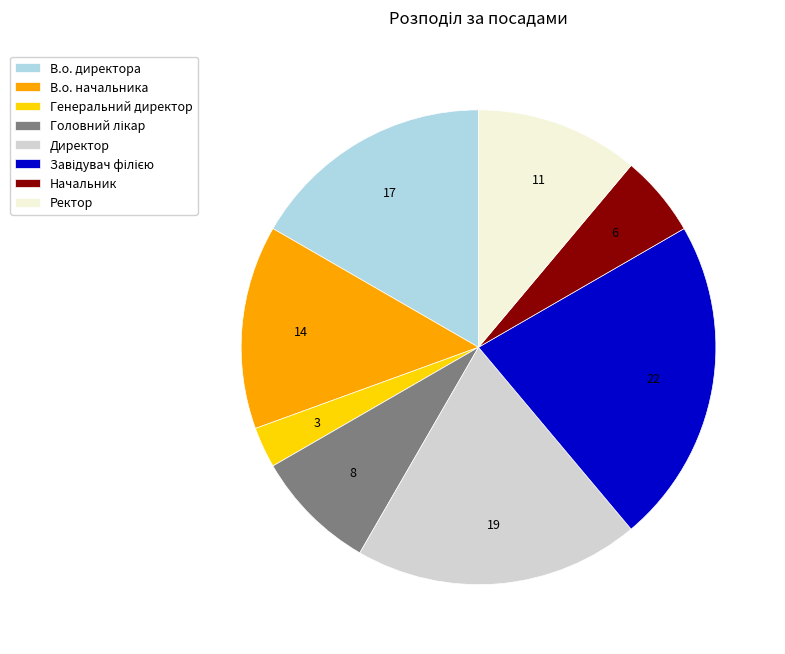

Is it true that Начальник is 1% of the pie?

False